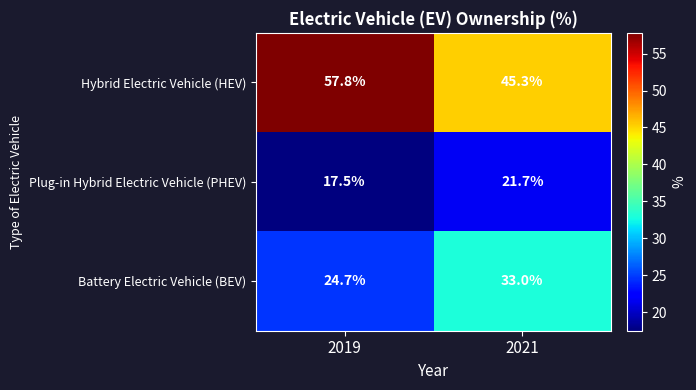

Rank the series by their maximum value, from lowest to highest.

Plug-in Hybrid Electric Vehicle (PHEV), Battery Electric Vehicle (BEV), Hybrid Electric Vehicle (HEV)